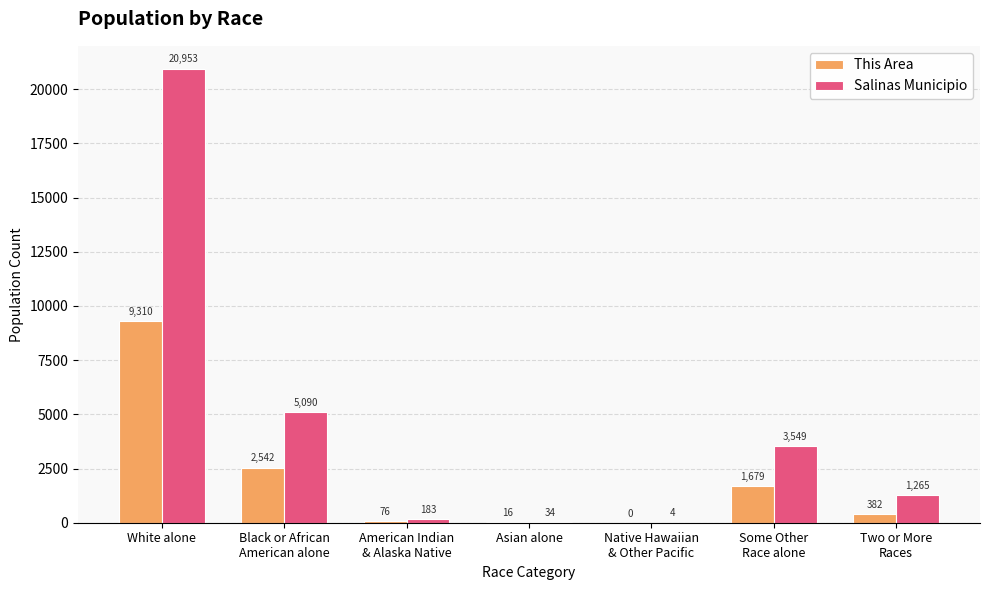

What is the sum of all Salinas Municipio values?

31078